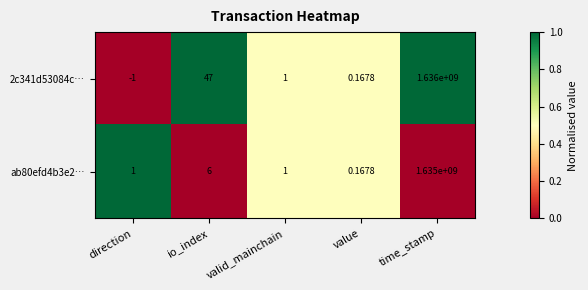

At which category is the sum across all series the highest?

time_stamp